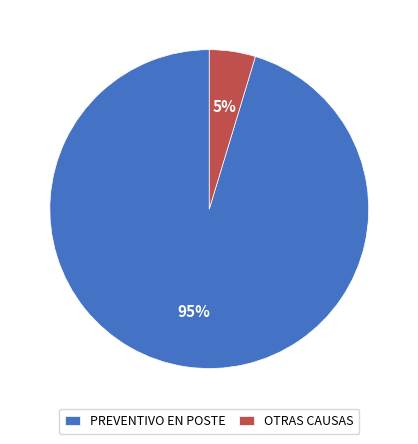

To the nearest percent, what percentage of the pie is OTRAS CAUSAS?

5%